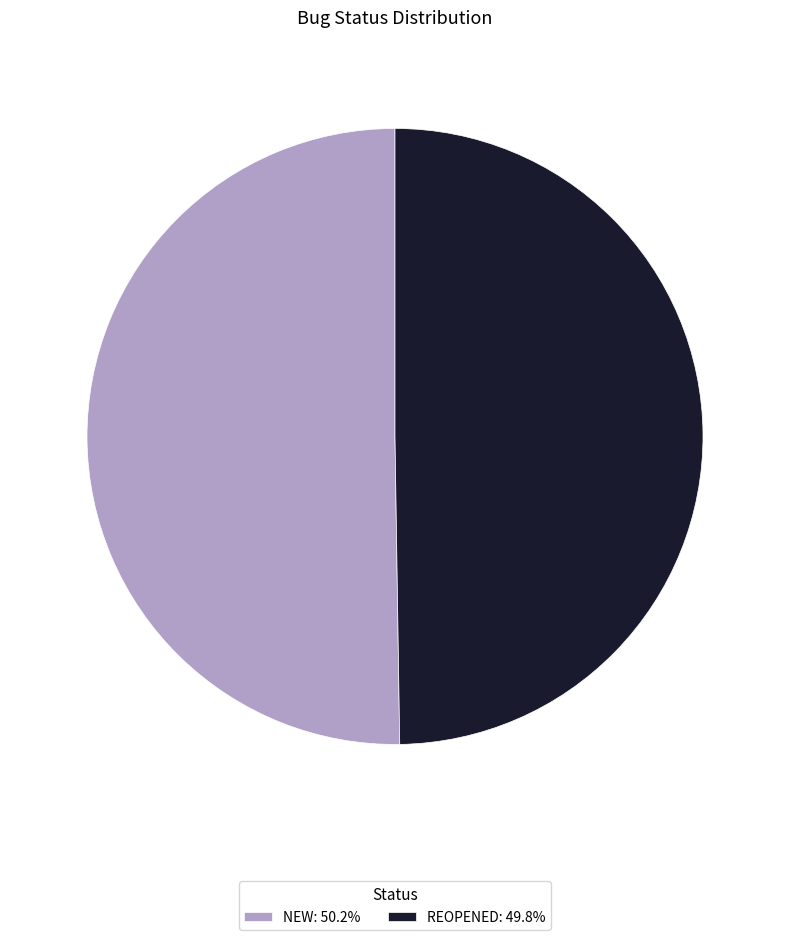

What is the ratio of the value at REOPENED: 49.8% to the value at NEW: 50.2%?

1.0